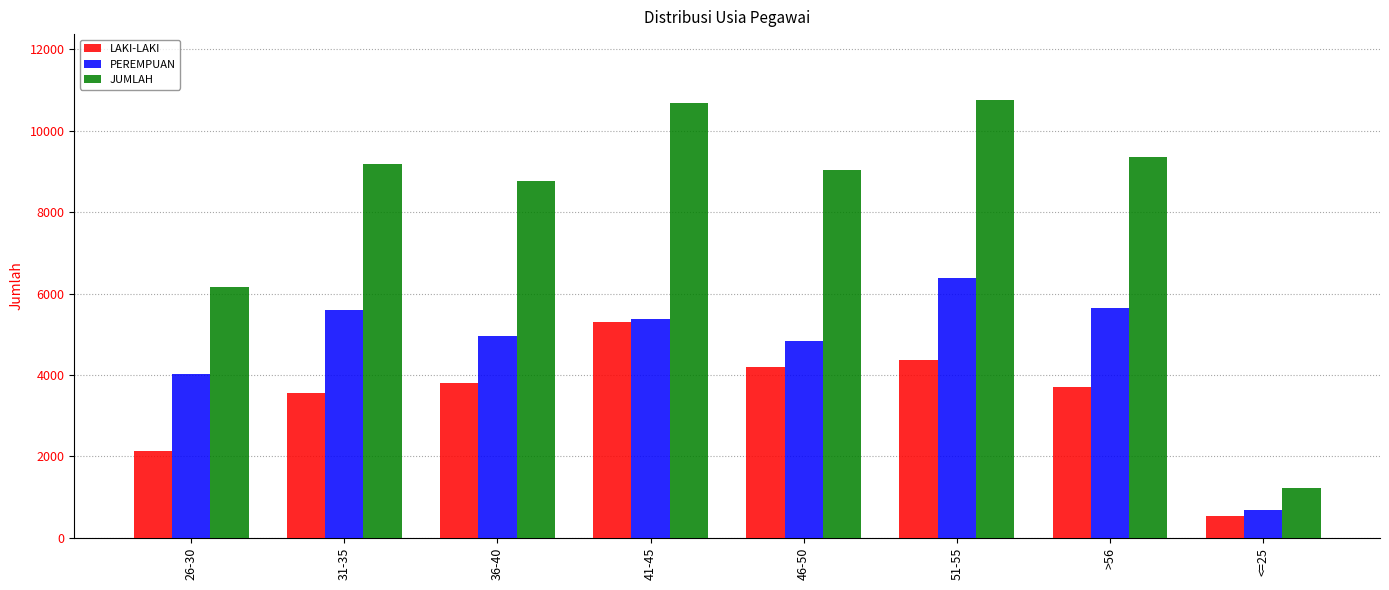

What is the greatest value displayed?

10760